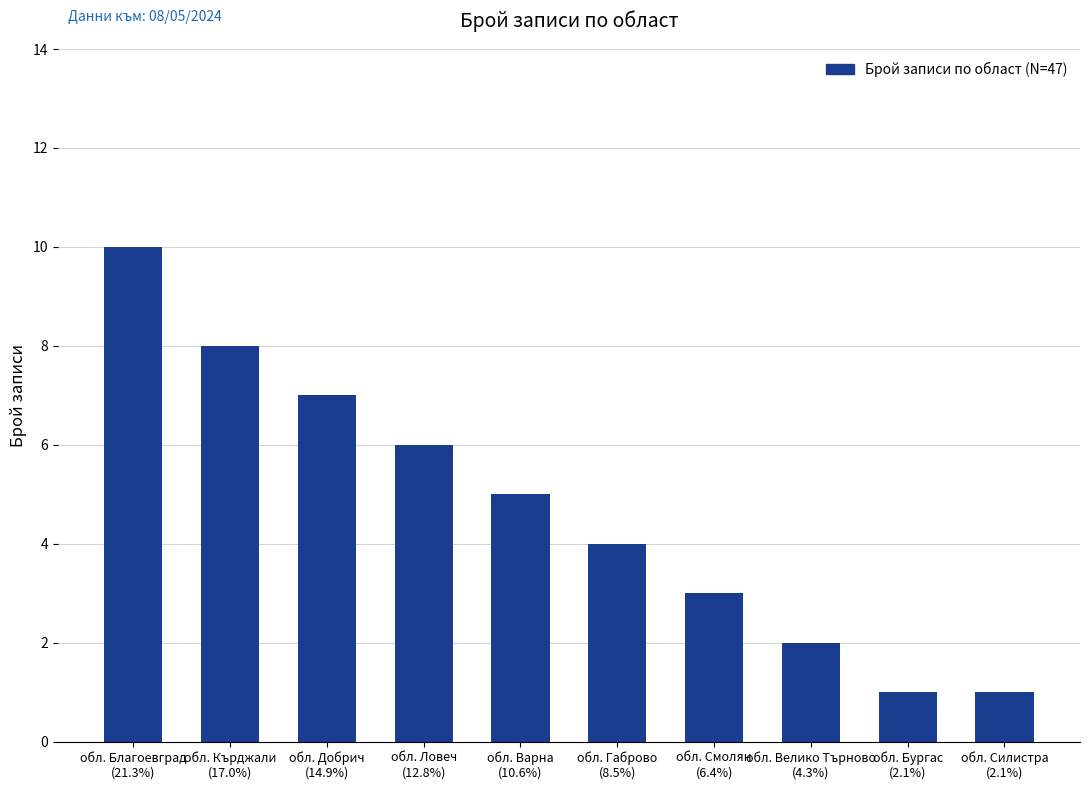

What is the difference between the maximum and minimum values?

9